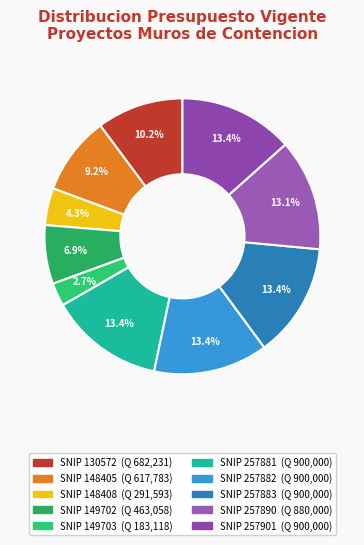

Combined, do SNIP 257901 and SNIP 148405 account for over 50%?

No